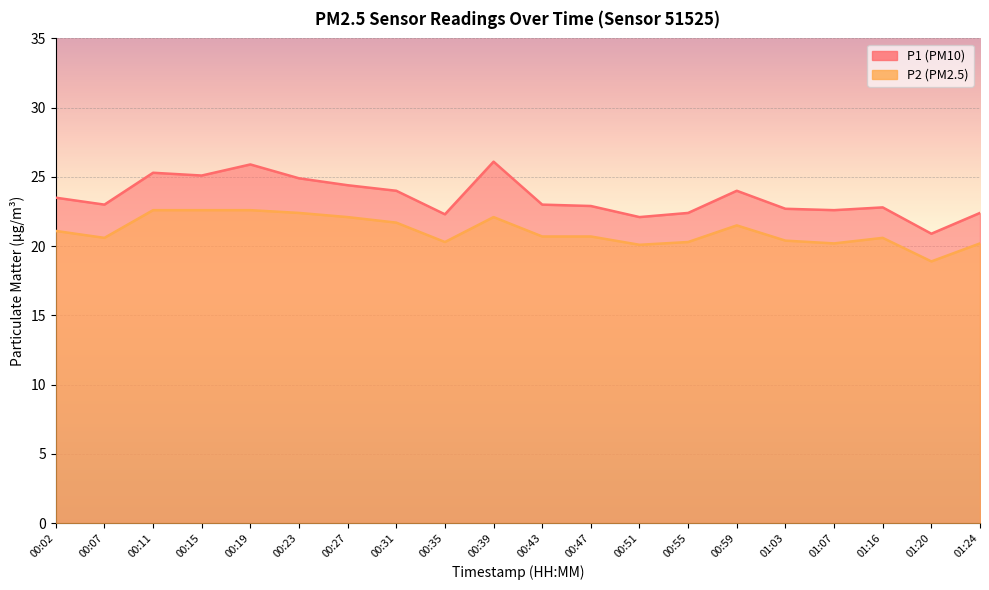

Which has a higher value, 01:16 or 01:20?

01:16